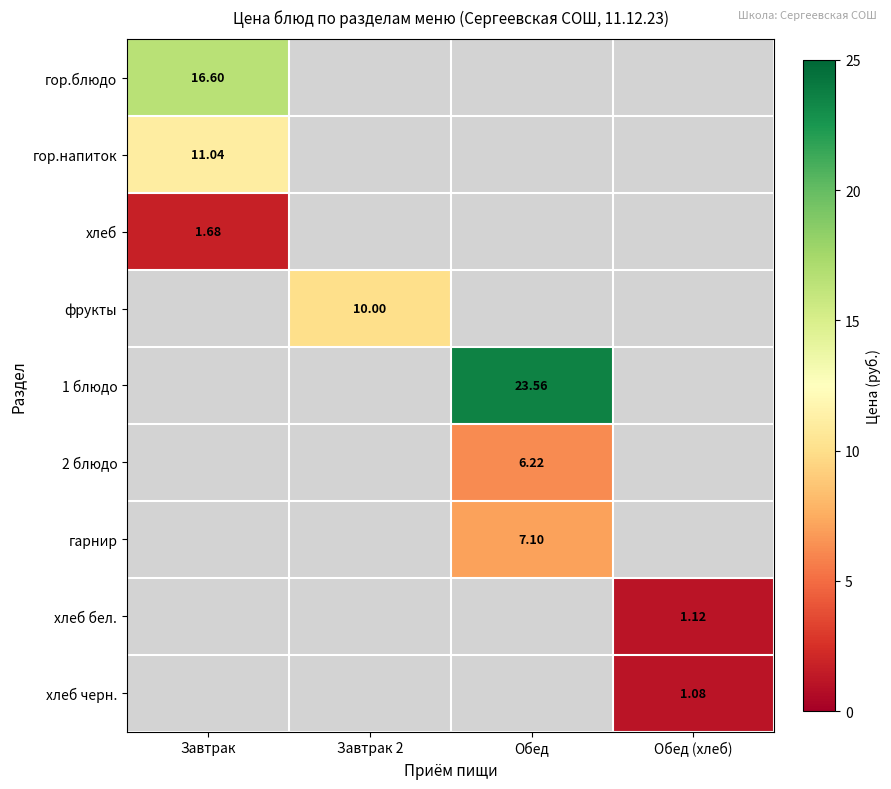

What is the smallest value displayed?

1.1